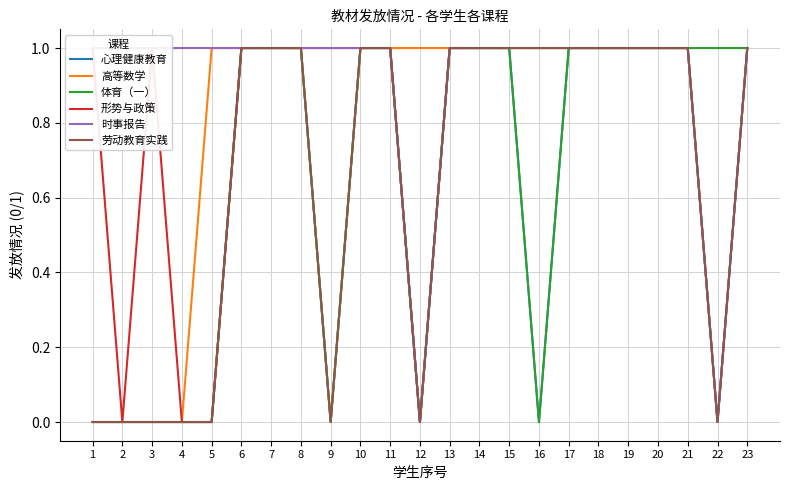

At which category is the sum across all series the highest?

6